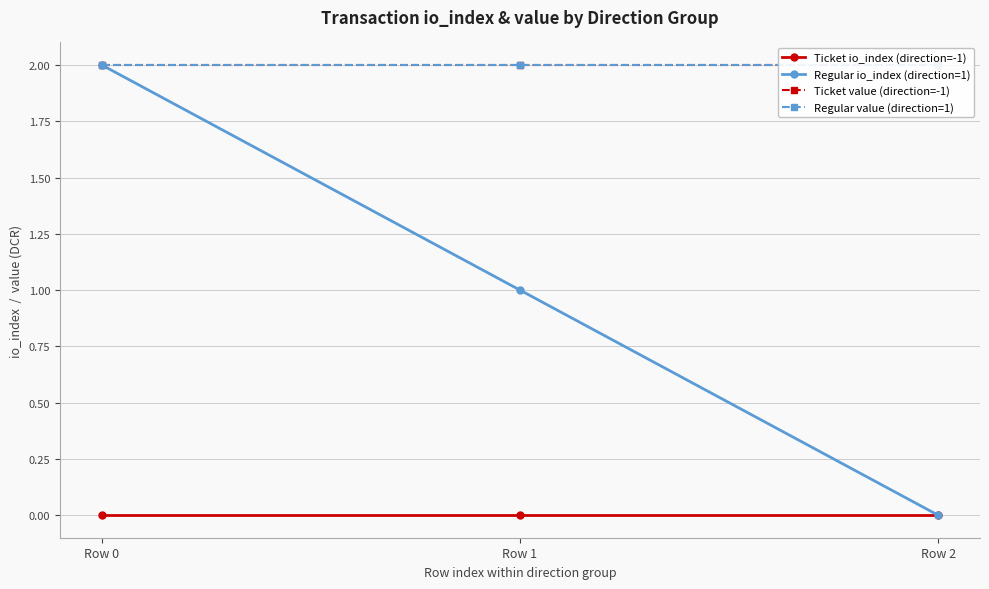

Reading left to right, extract all data points from this chart.

Ticket io_index (direction=-1): Row 0=0.0	Row 1=0.0	Row 2=0.0
Regular io_index (direction=1): Row 0=2.0	Row 1=1.0	Row 2=0.0
Ticket value (direction=-1): Row 0=2.0	Row 1=2.0	Row 2=2.0
Regular value (direction=1): Row 0=2.0	Row 1=2.0	Row 2=2.0